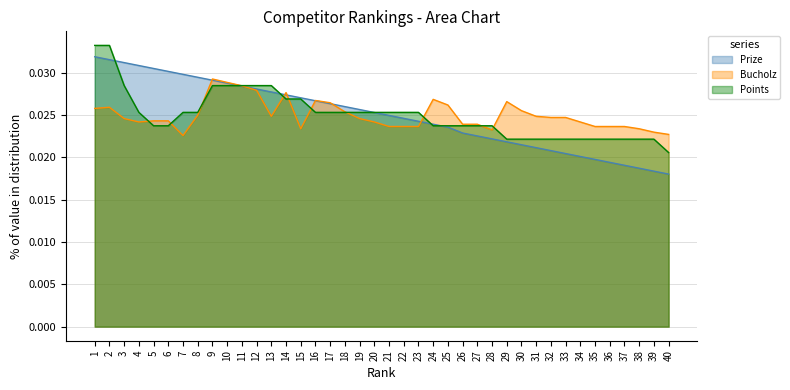

What is the sum of all Prize values?

1.0